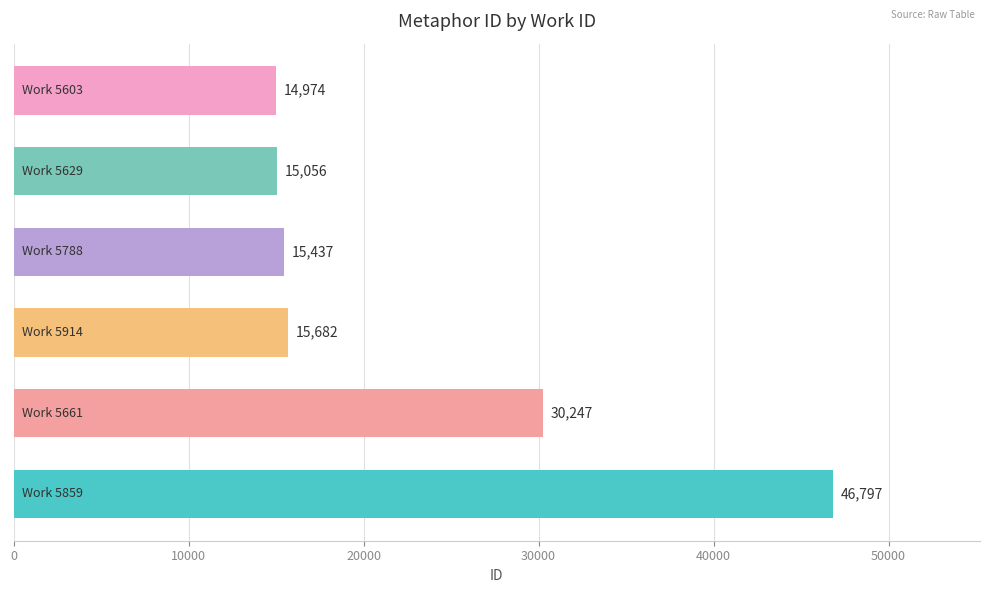

What is the minimum value shown in the chart?

14974